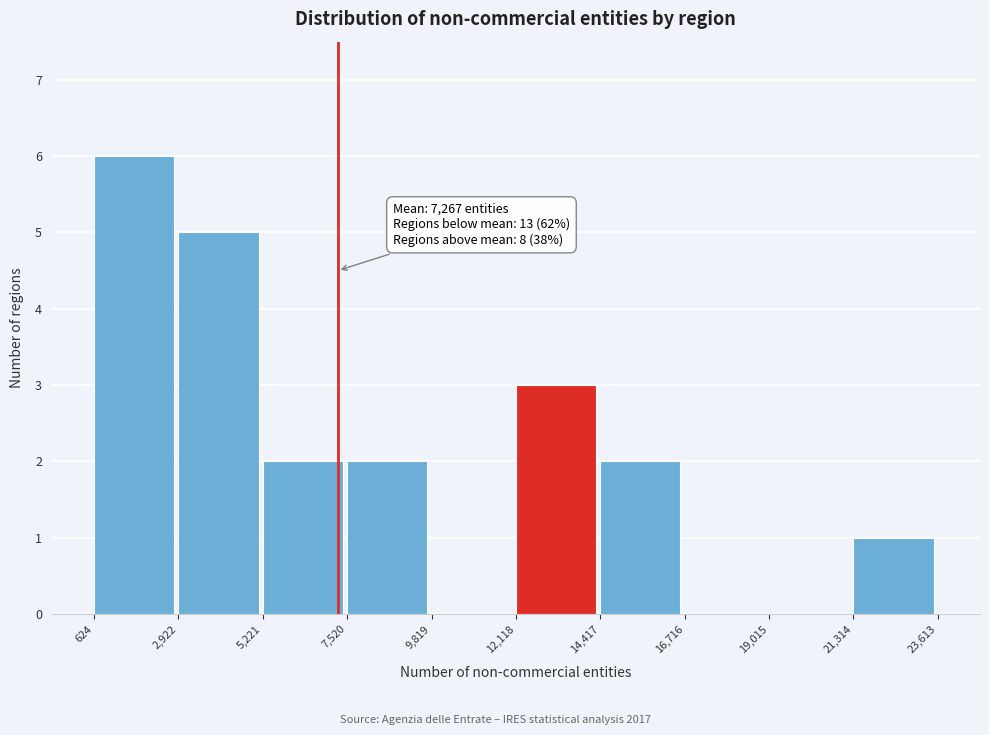

Which range on the x-axis has the tallest bar?

624 to 2,922